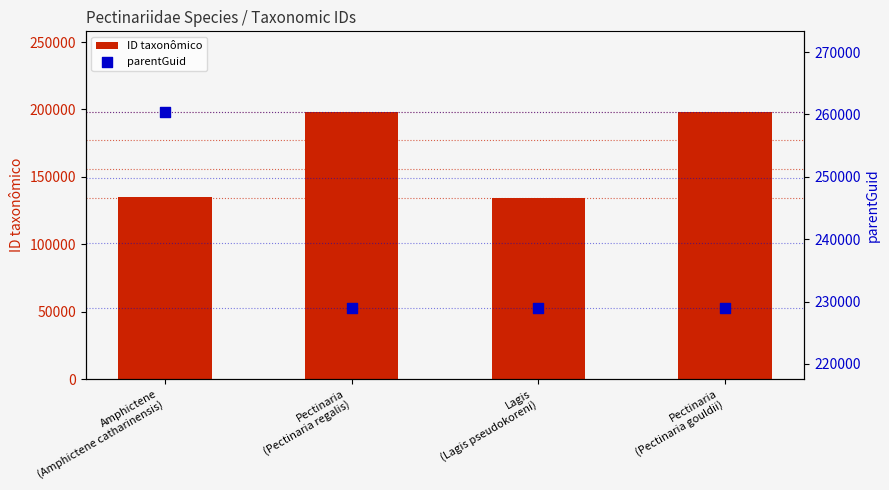

Which series has the largest total across all categories?

parentGuid